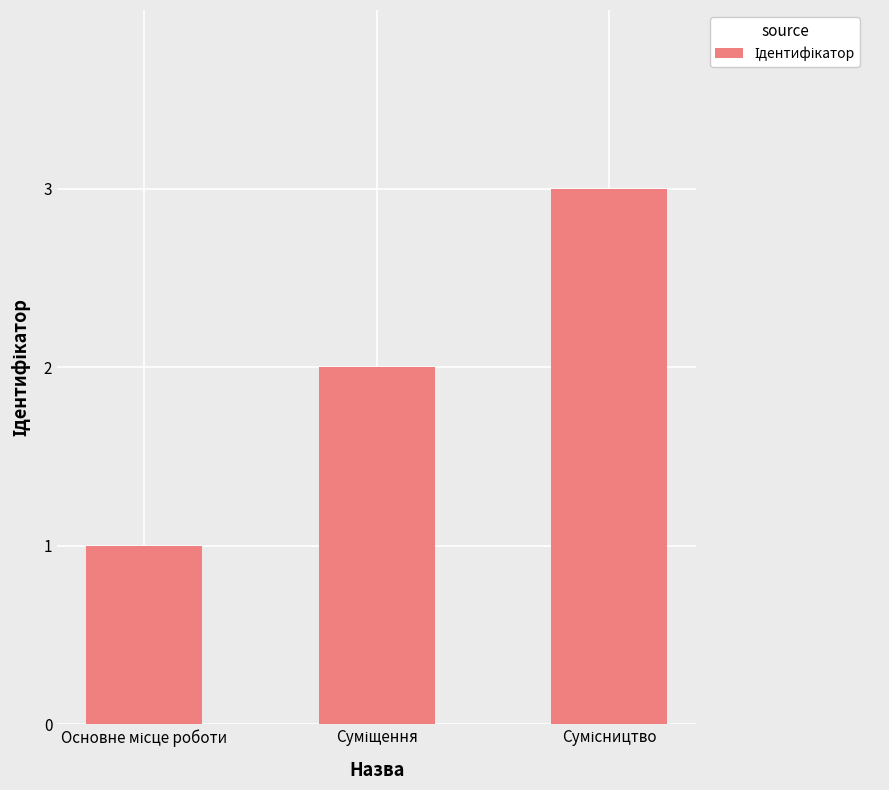

What is the sum of all values?

6